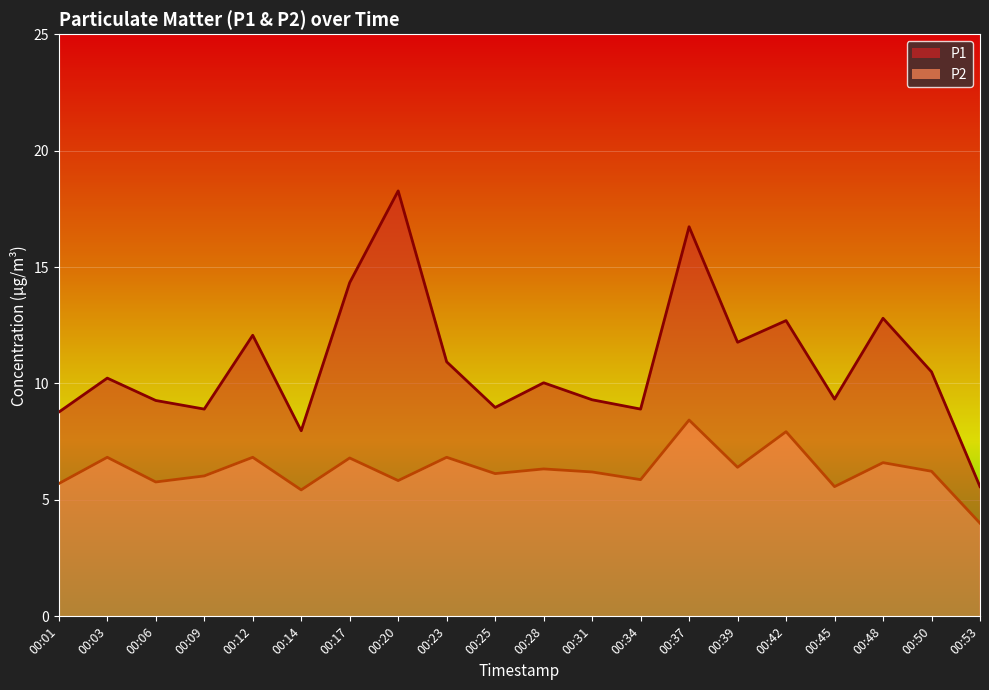

Which has a higher value, 00:03 or 00:01?

00:03